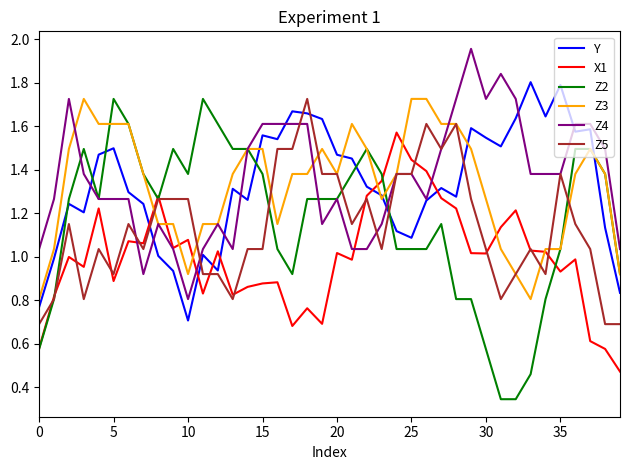

Which series has the largest range (max minus min)?

Z2